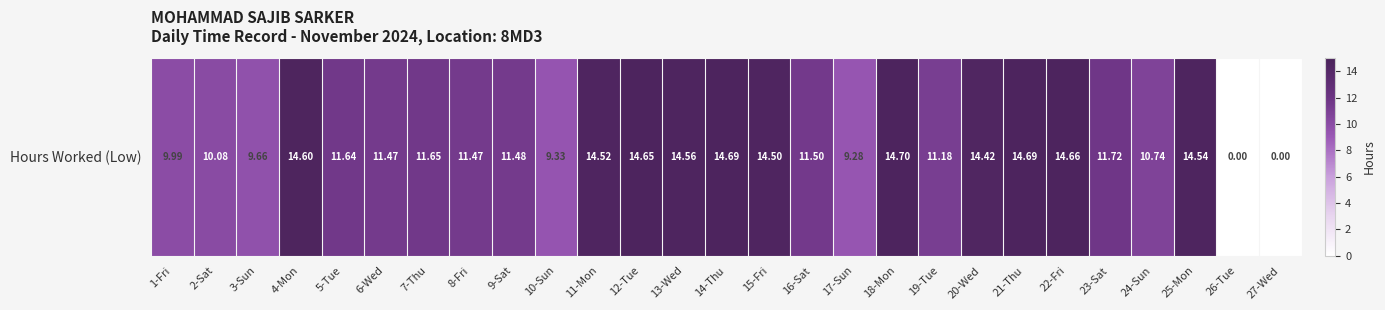

What is the change in value from 4-Mon to 5-Tue?

-3.0